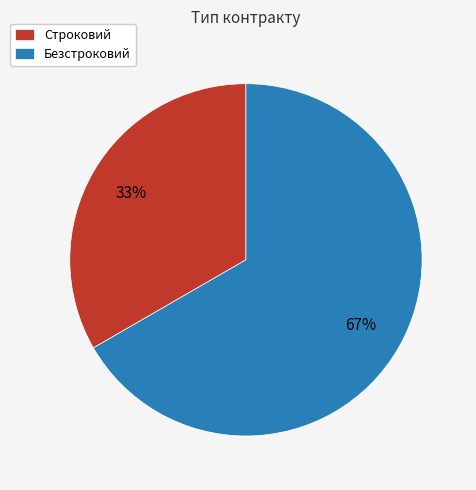

To the nearest percent, what portion does Безстроковий represent?

67%